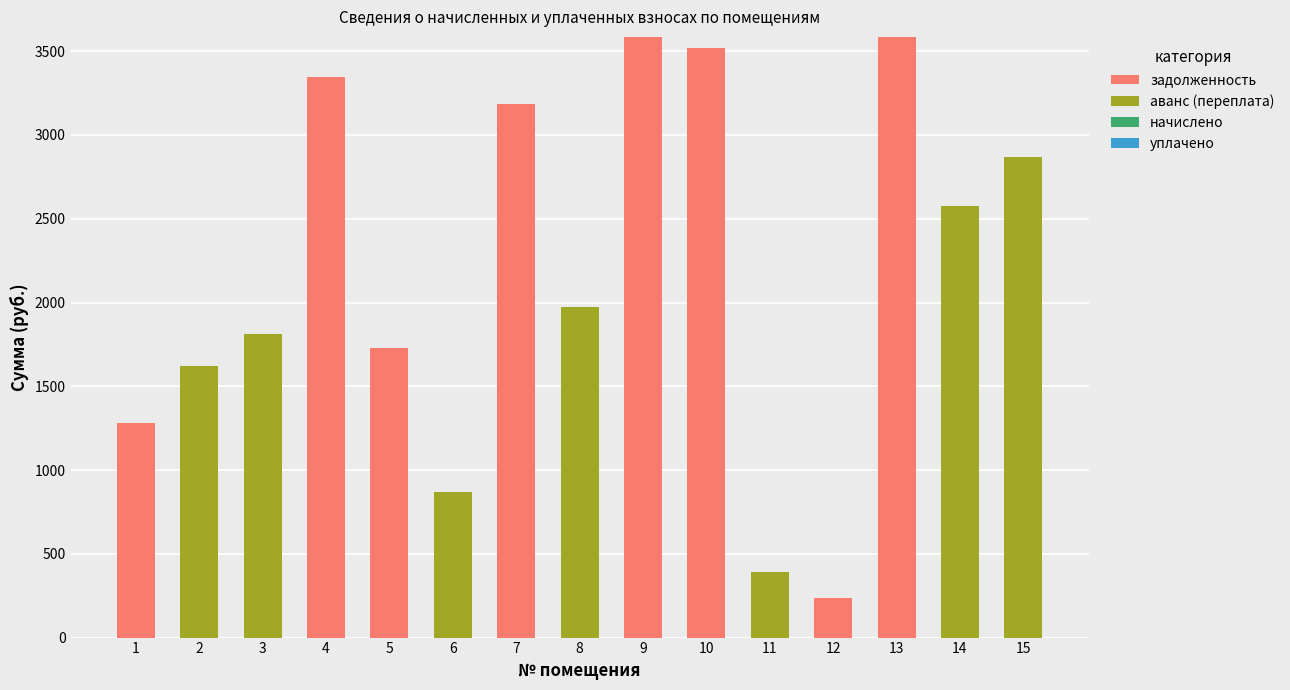

What is the highest value of the задолженность series?

3585.6